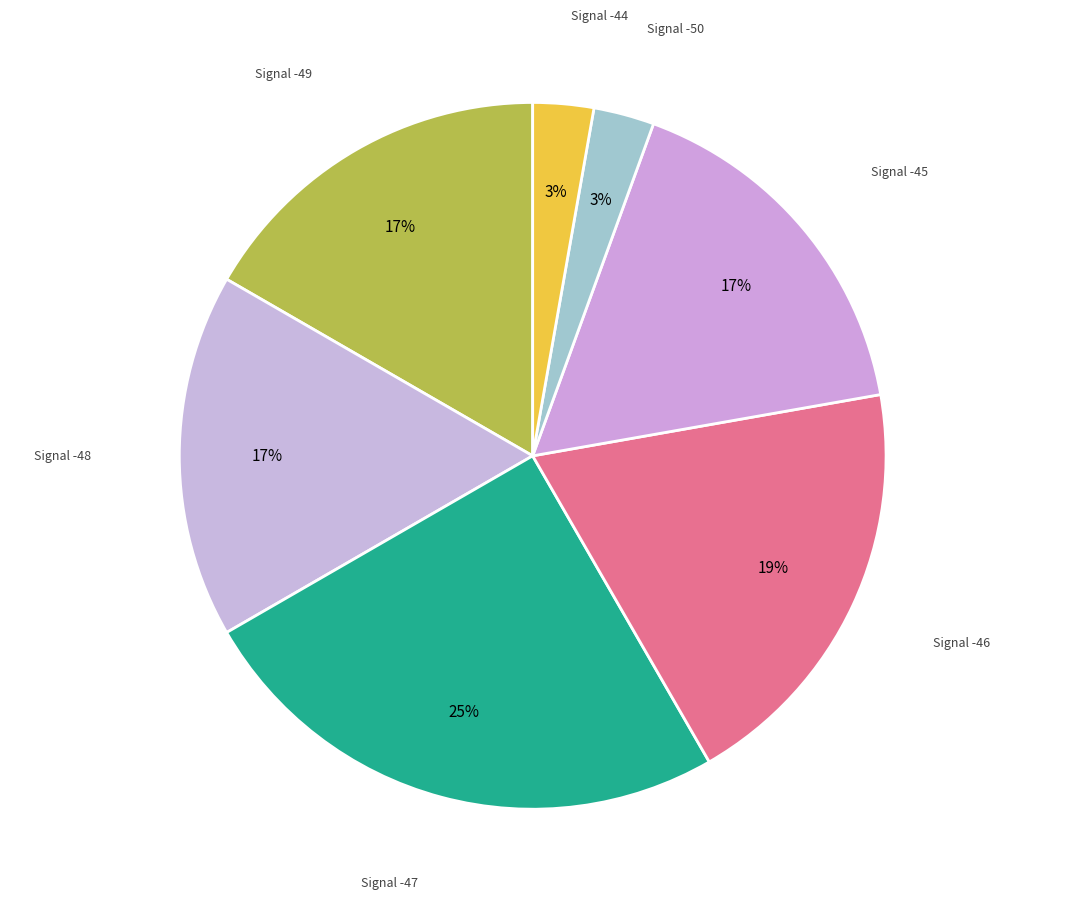

Which category has the biggest portion of the pie?

Signal -47